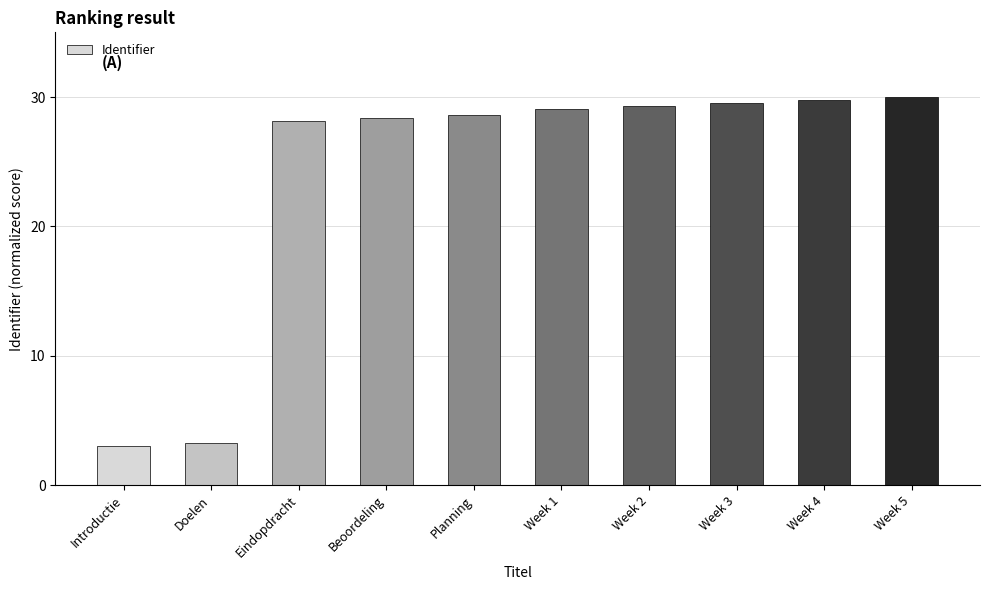

True or false: the data shows 28.4 at Beoordeling.

True